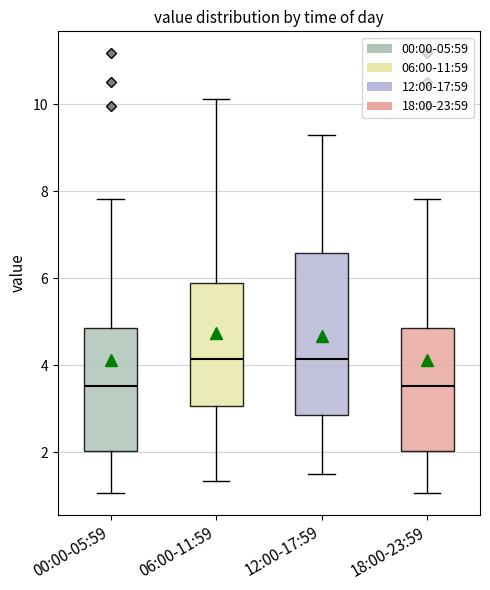

Reading left to right, transcribe this box plot: for each box, give where its median line is, the range the box spans, and where its two whiskers end, as read against the y-axis. The values are not printed on the chart, so give them approximately, as read against the axis.

00:00-05:59: median 3.6, box 2.0 to 4.8, whiskers 1.0 to 7.8
06:00-11:59: median 4.2, box 3.0 to 6.0, whiskers 1.4 to 10.2
12:00-17:59: median 4.2, box 2.8 to 6.6, whiskers 1.6 to 9.4
18:00-23:59: median 3.6, box 2.0 to 4.8, whiskers 1.0 to 7.8